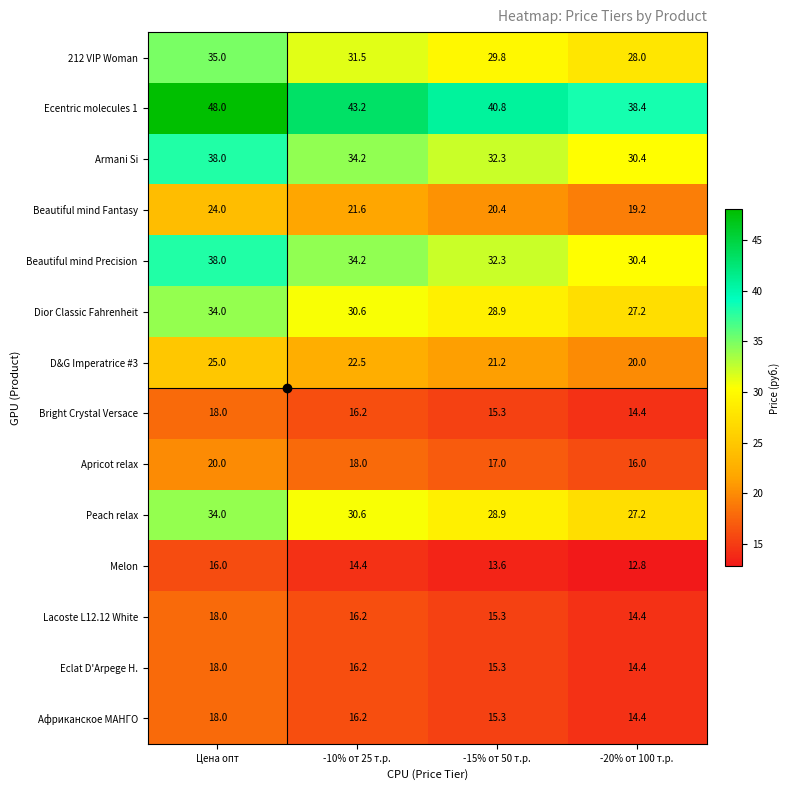

What is the average value of the Африканское МАНГО series?

16.0